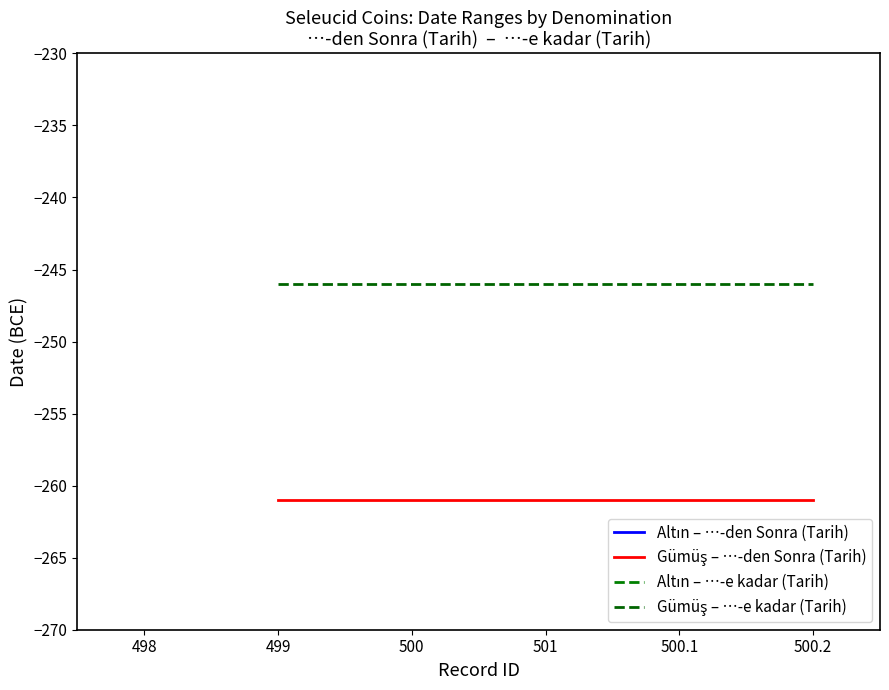

Reading right to left, list all the values displayed in this chart.

Gümüş – …-den Sonra (Tarih): -261	-261	-261	-261	-261
Gümüş – …-e kadar (Tarih): -246	-246	-246	-246	-246